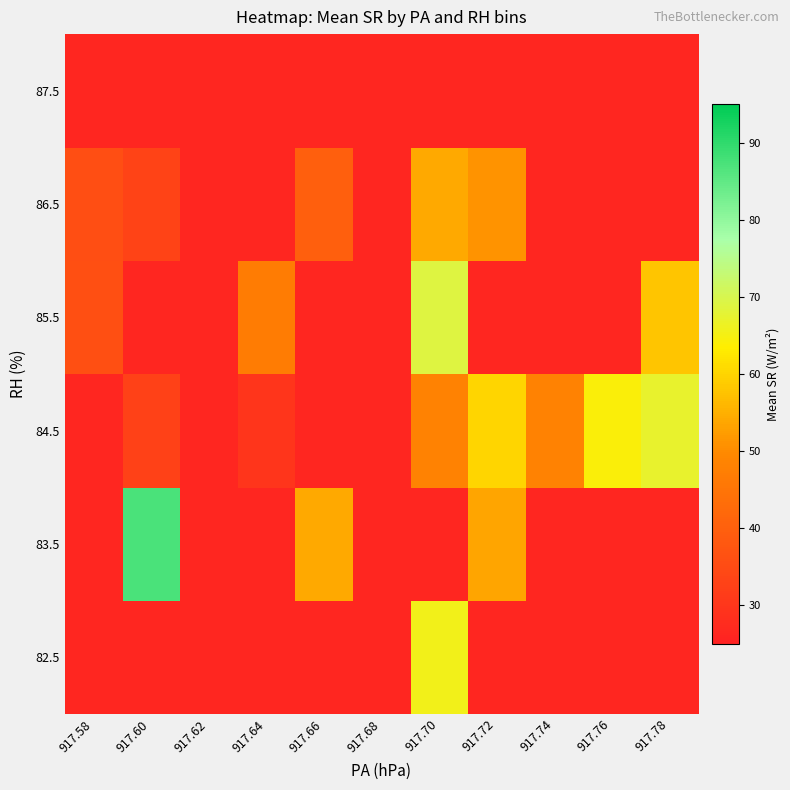

Rank the series at 917.68 from lowest to highest value.

82.5, 83.5, 84.5, 85.5, 86.5, 87.5